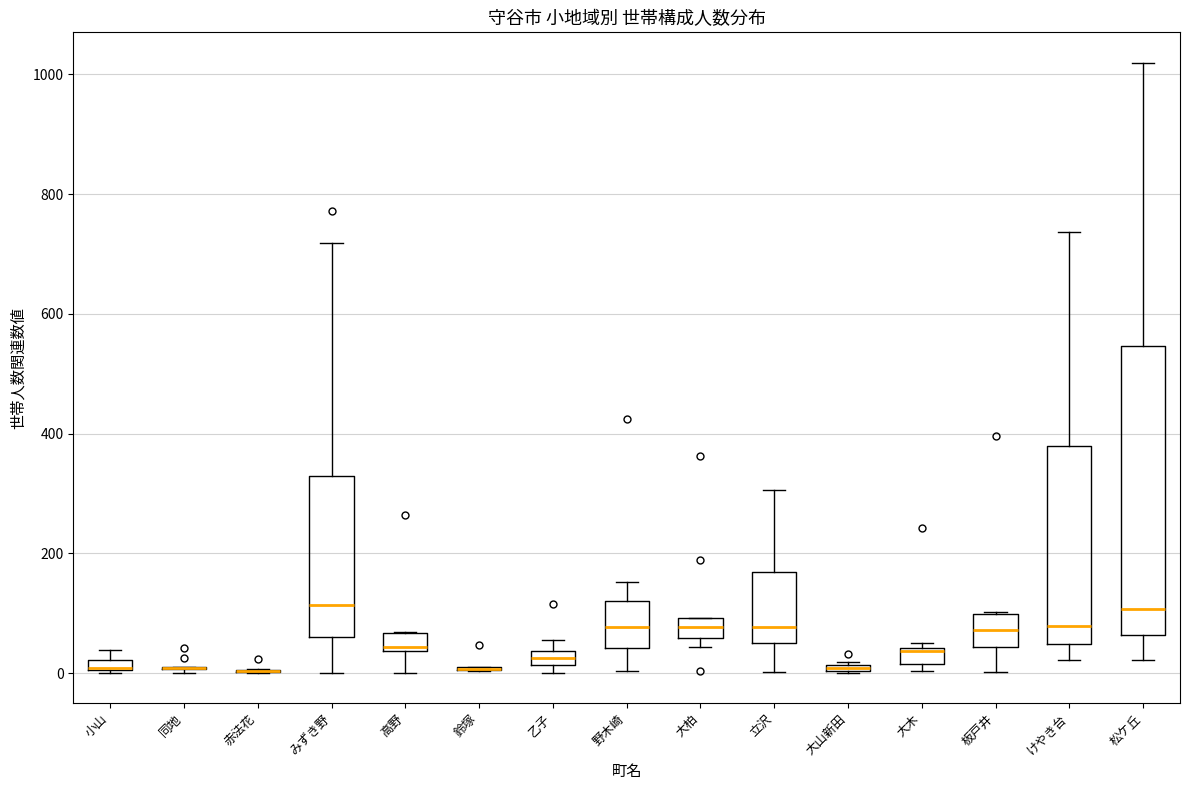

Comparing the boxes themselves (not the whiskers), which one is the tallest?

松ケ丘